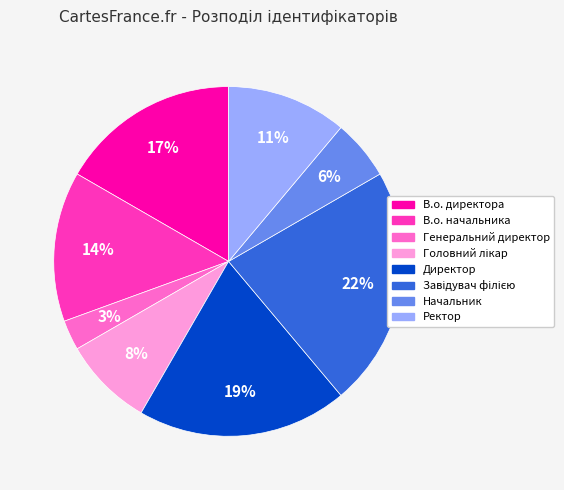

To the nearest percent, what is the average slice percentage?

12%